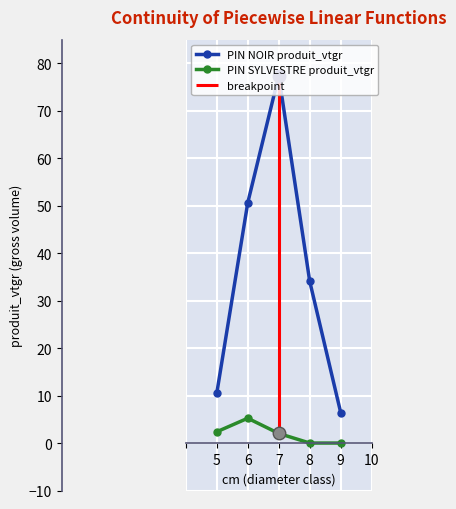

What is the sum of all PIN NOIR produit_vtgr values?

179.0